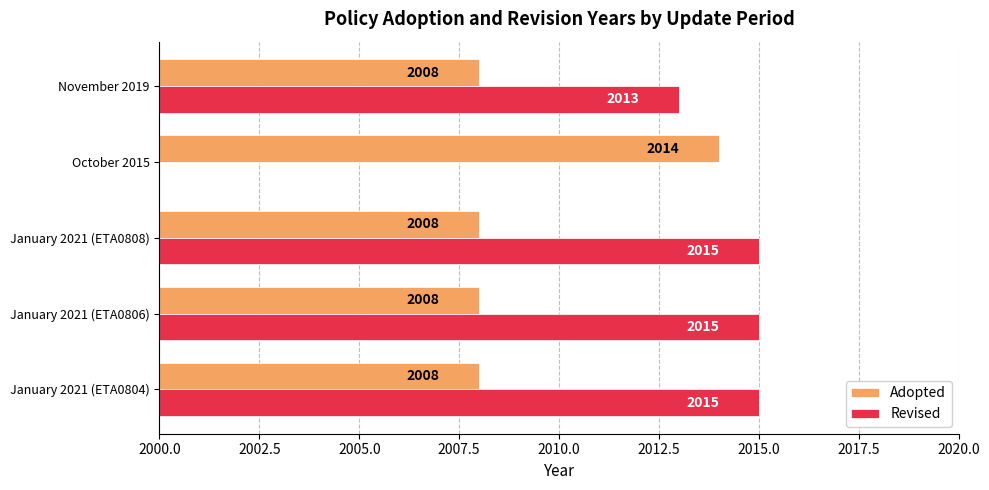

What is the difference between the maximum and second lowest values in the Revised series?

2